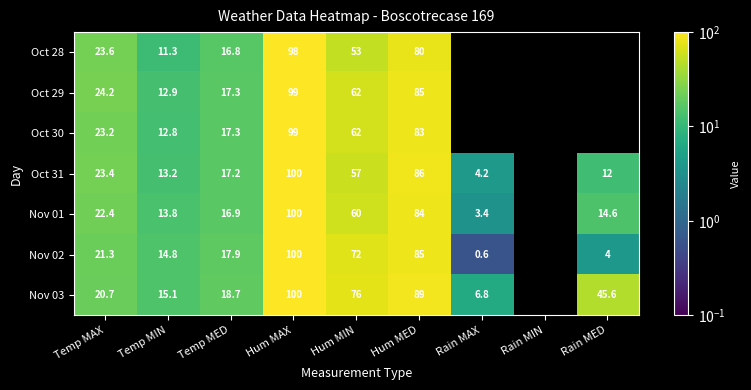

Is it true that Oct 29 equals 34.2 at Hum MED?

False